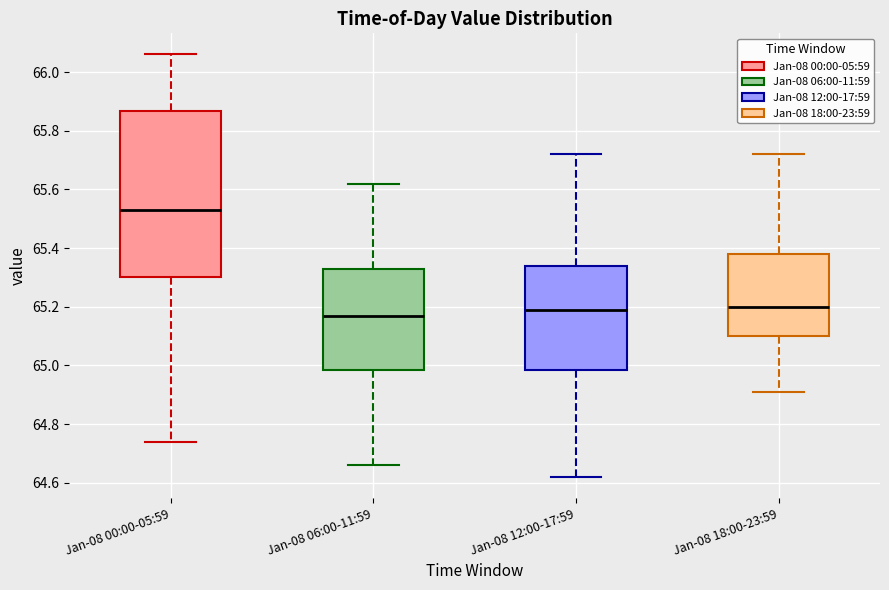

Reading left to right, transcribe this box plot: for each box, give where its median line is, the range the box spans, and where its two whiskers end, as read against the y-axis. The values are not printed on the chart, so give them approximately, as read against the axis.

Jan-08 00:00-05:59: median 65.54, box 65.30 to 65.86, whiskers 64.74 to 66.06
Jan-08 06:00-11:59: median 65.18, box 64.98 to 65.34, whiskers 64.66 to 65.62
Jan-08 12:00-17:59: median 65.20, box 64.98 to 65.34, whiskers 64.62 to 65.72
Jan-08 18:00-23:59: median 65.20, box 65.10 to 65.38, whiskers 64.92 to 65.72